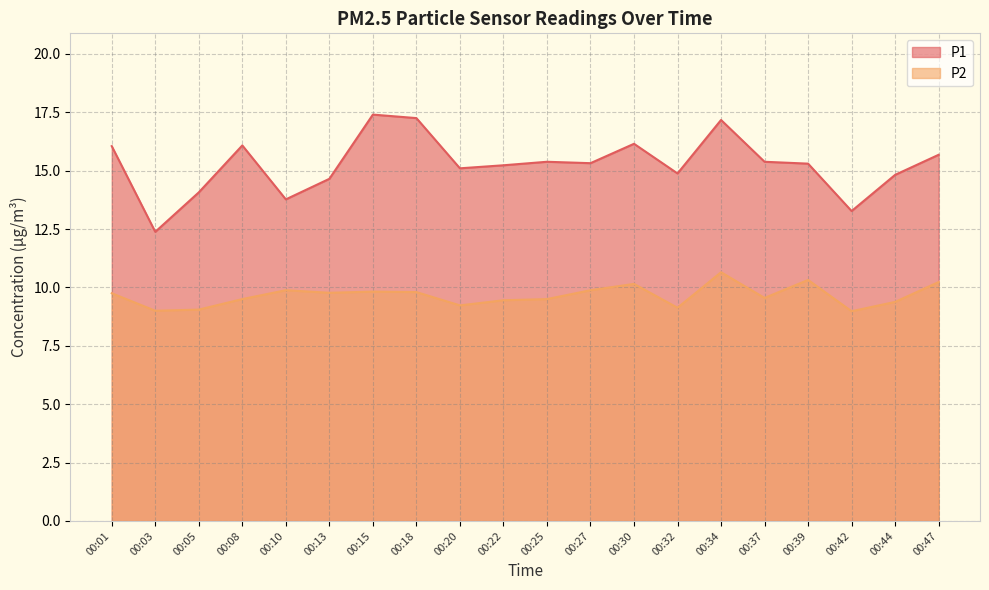

List the labels in order of P1 value, smallest first.

00:03, 00:42, 00:10, 00:05, 00:13, 00:44, 00:32, 00:20, 00:22, 00:39, 00:27, 00:25, 00:37, 00:47, 00:01, 00:08, 00:30, 00:34, 00:18, 00:15